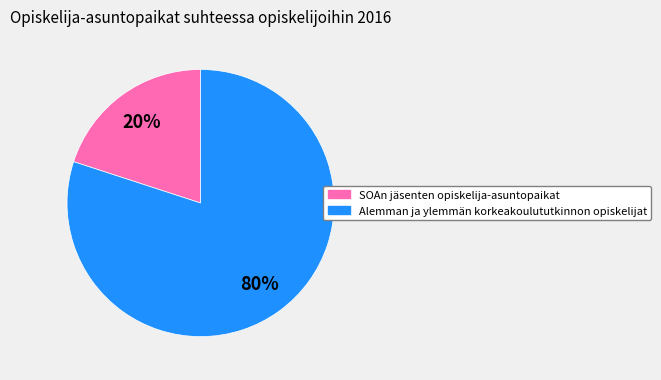

Do Alemman ja ylemmän korkeakoulututkinnon opiskelijat and SOAn jäsenten opiskelija-asuntopaikat together represent more than half of the pie?

Yes